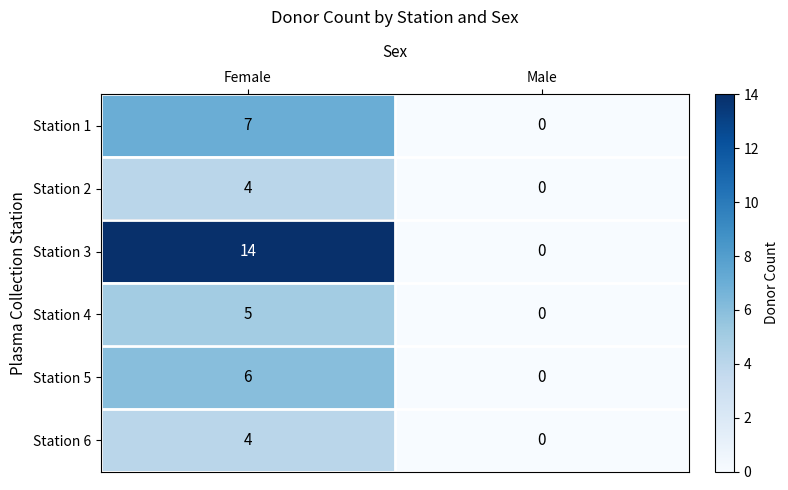

Is it true that Station 1 equals 12 at Female?

False